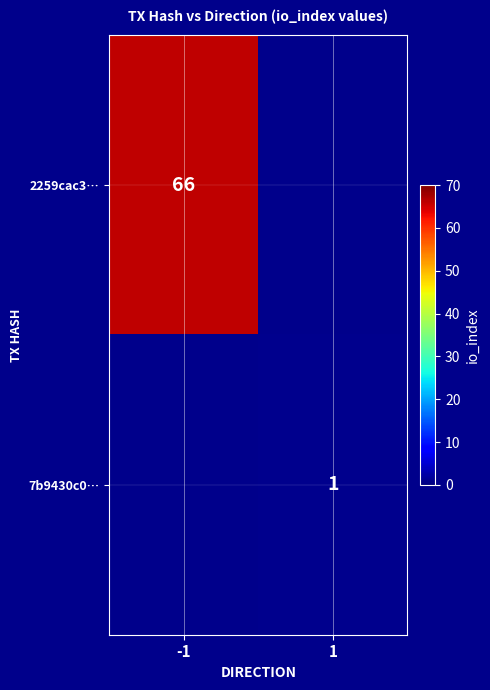

At which category does the chart reach its minimum across all series?

1